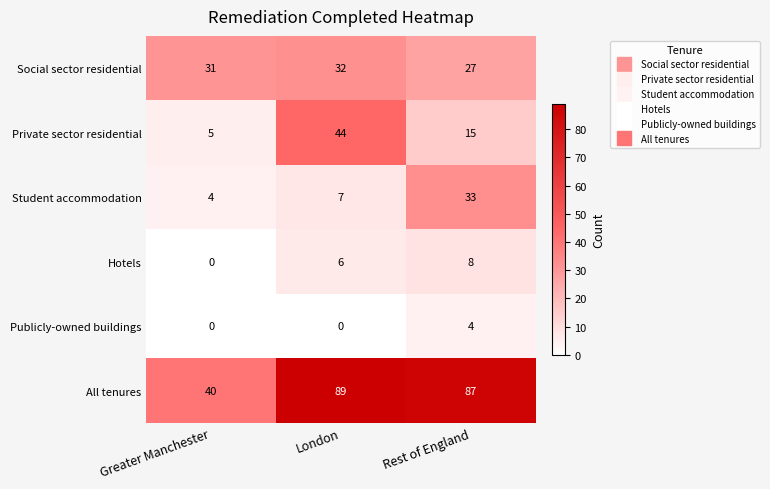

What is the total value across all series at Greater Manchester?

80